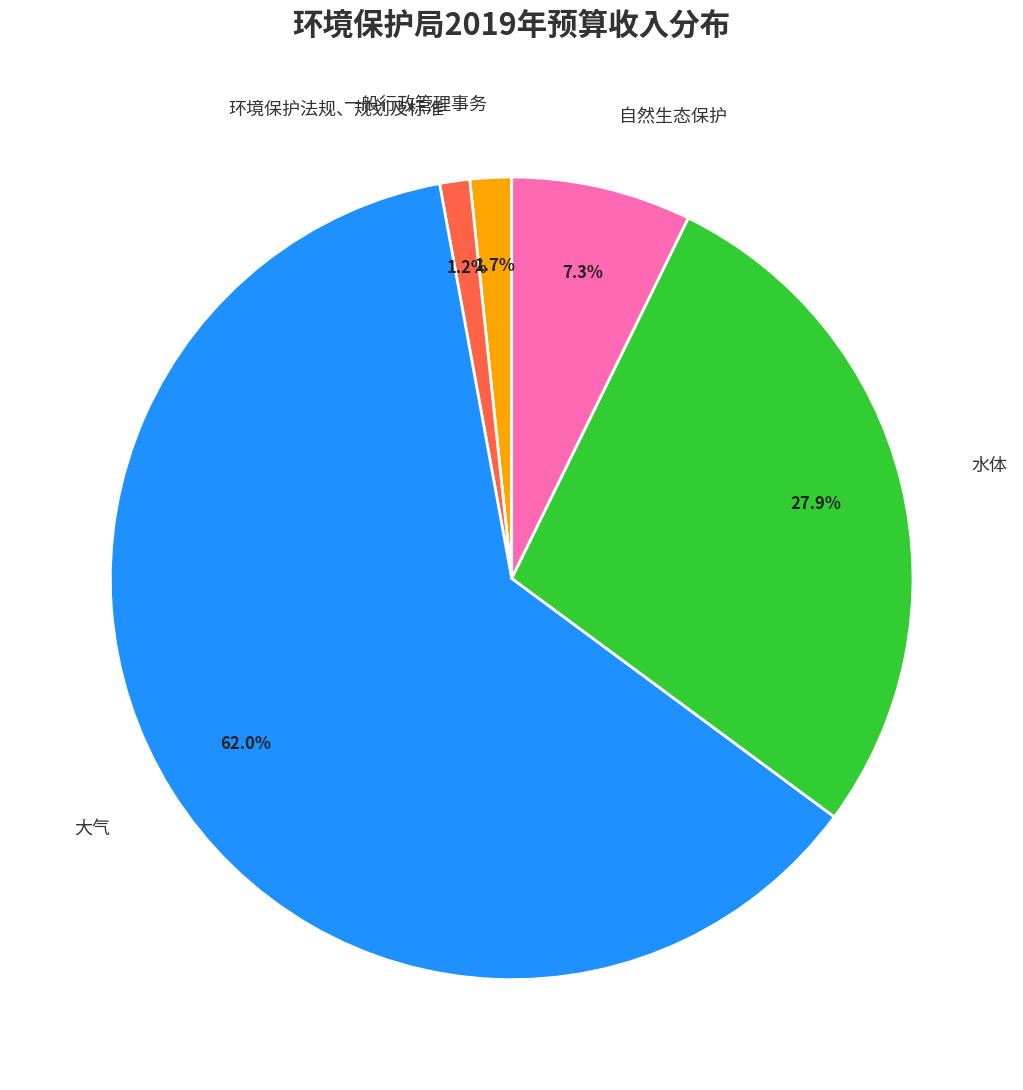

Does 环境保护法规、规划及标准 represent more than half of the total?

No